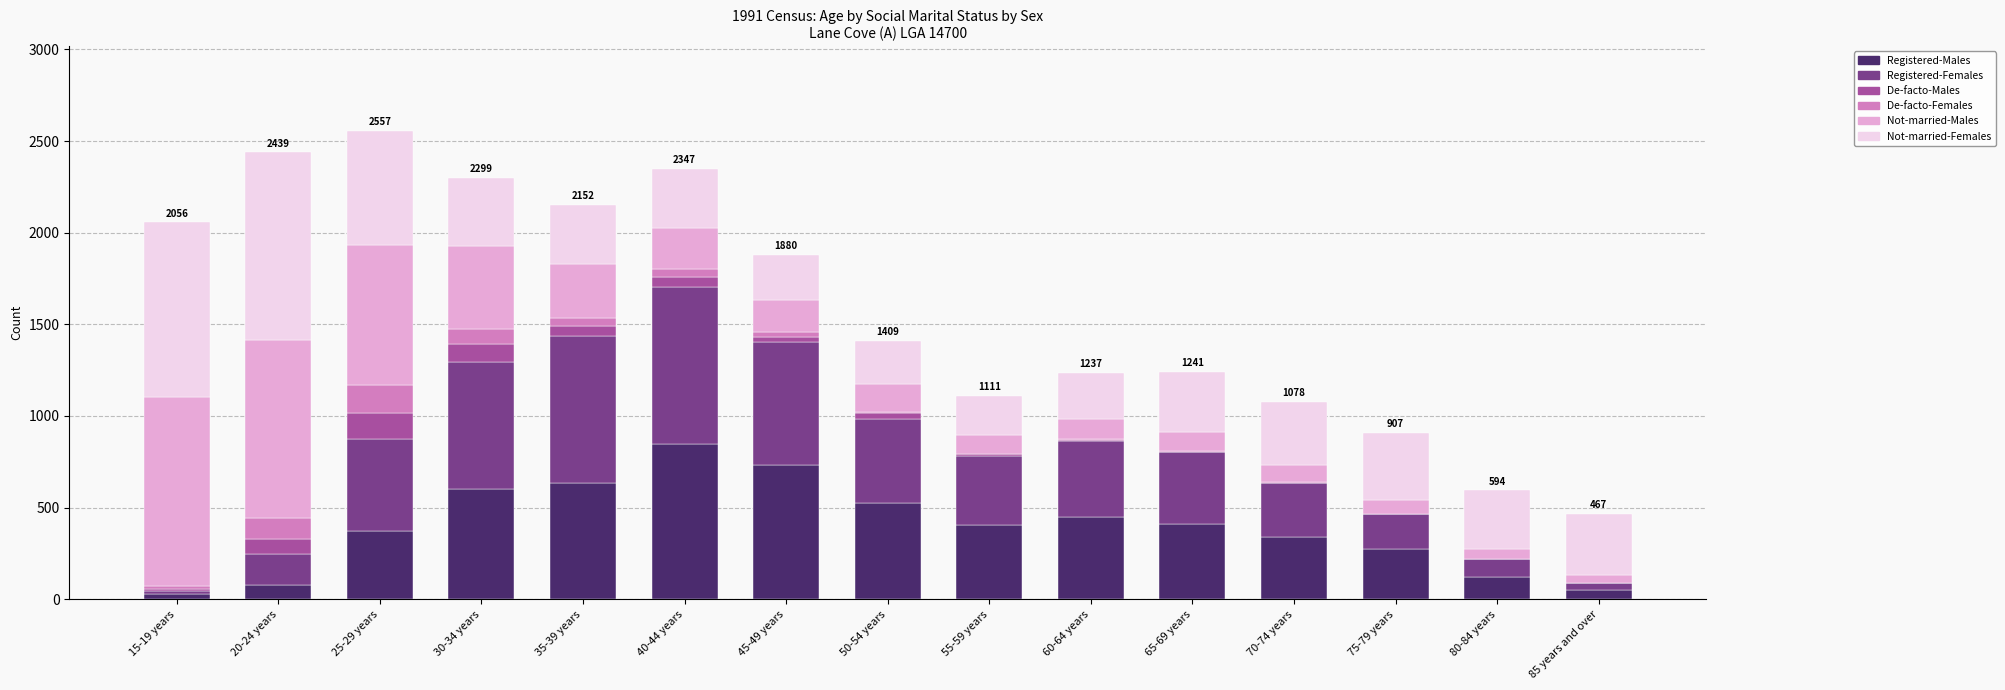

What are all the series names shown in the legend?

Registered-Males, Registered-Females, De-facto-Males, De-facto-Females, Not-married-Males, Not-married-Females